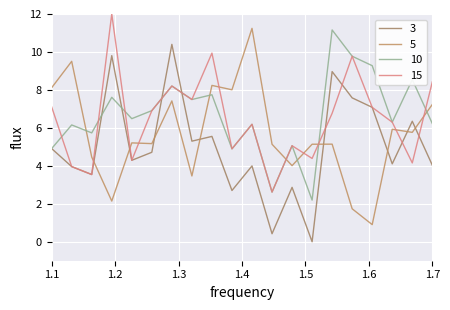

Does the chart display data point markers on the line(s)?

No